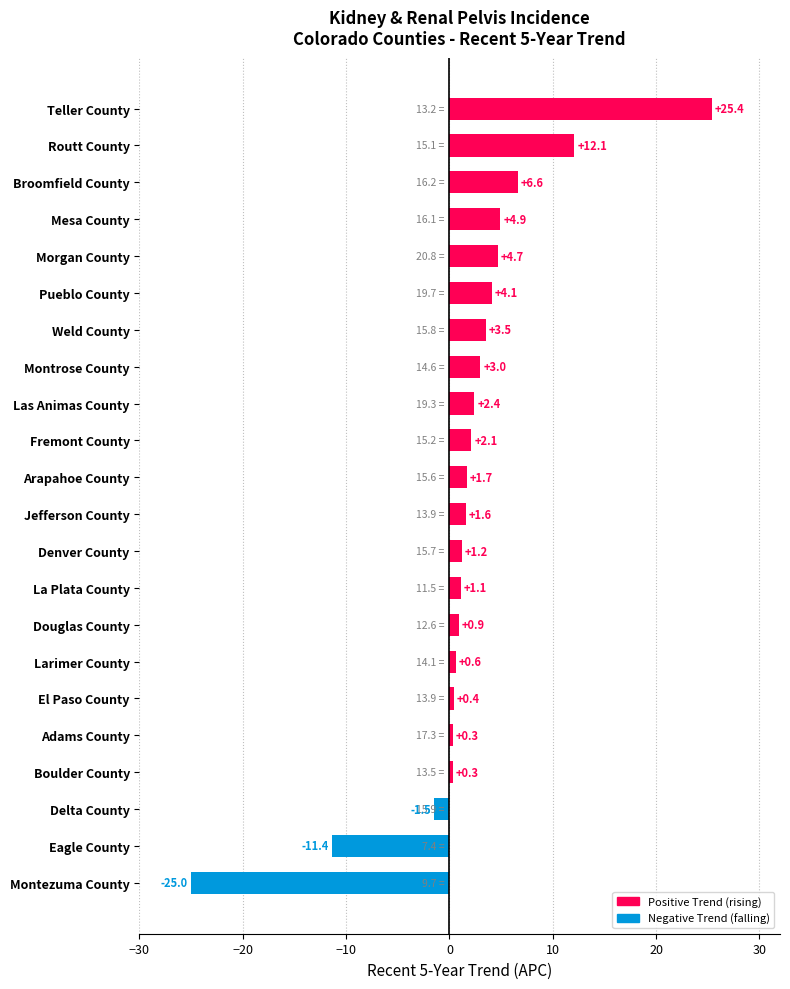

Which has a higher value, Broomfield County or Fremont County?

Broomfield County